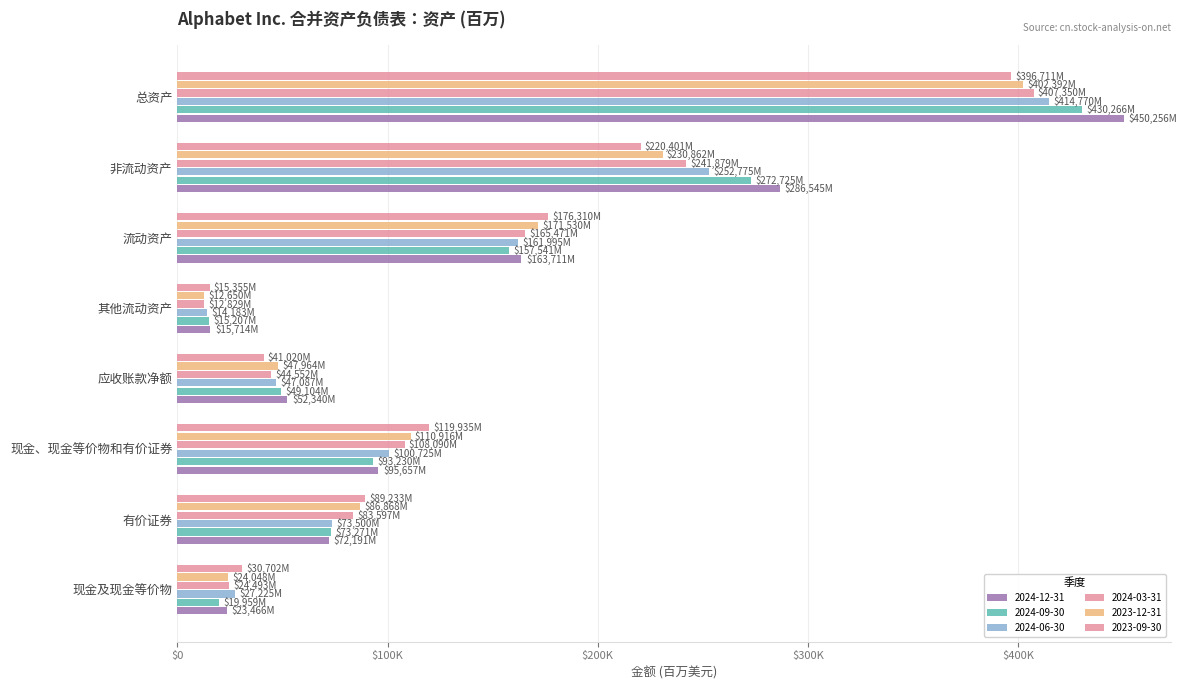

At 现金及现金等价物, list the series in order from largest to smallest.

2023-09-30, 2024-06-30, 2024-03-31, 2023-12-31, 2024-12-31, 2024-09-30